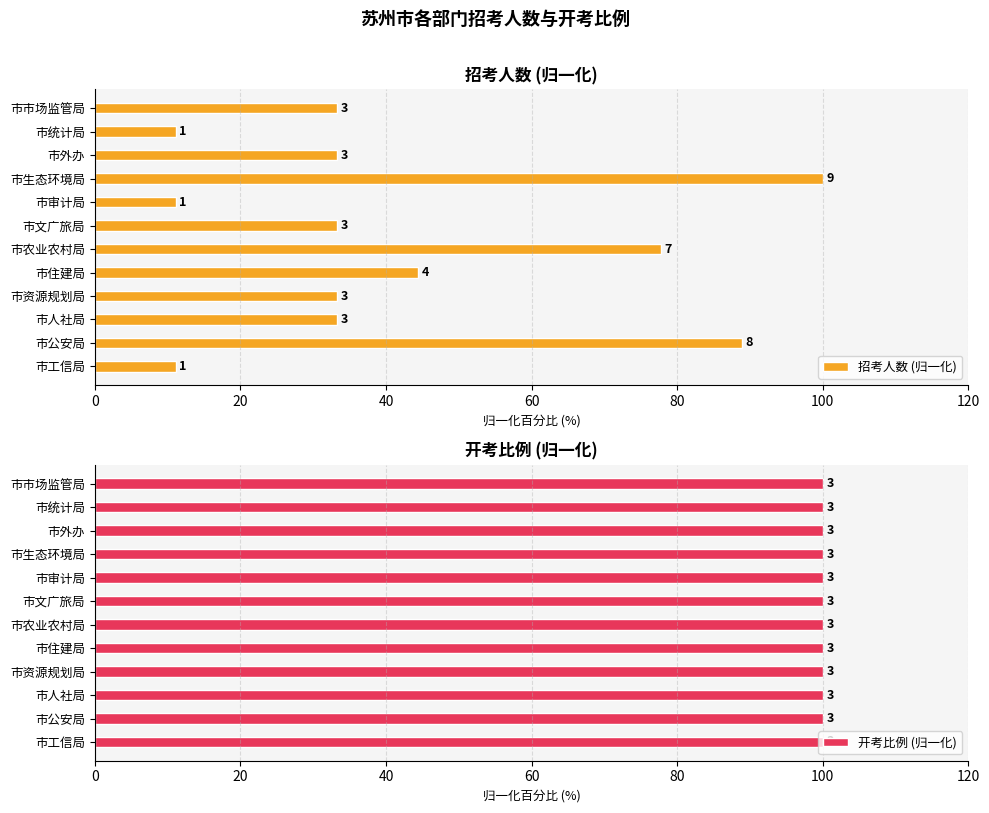

What value does the 招考人数 (归一化) series have at 市市场监管局?

33.3